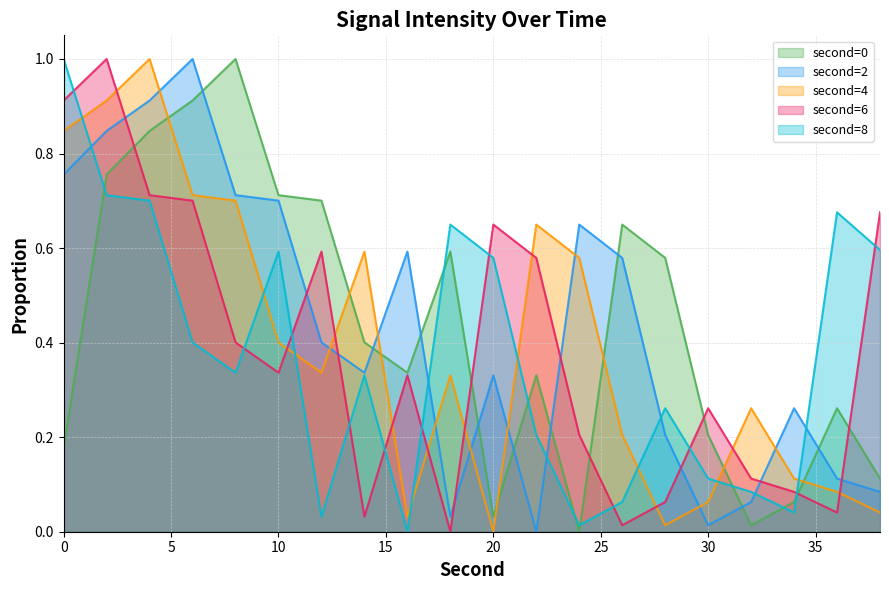

True or false: second=0 has a value of 0.3 at 22.

True